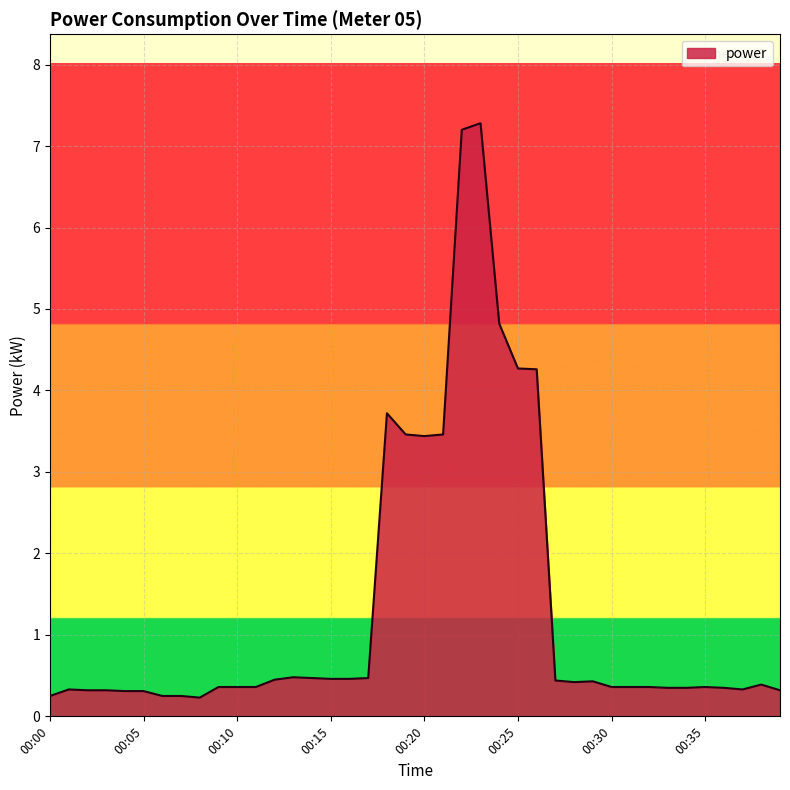

What is the minimum value shown in the chart?

0.2